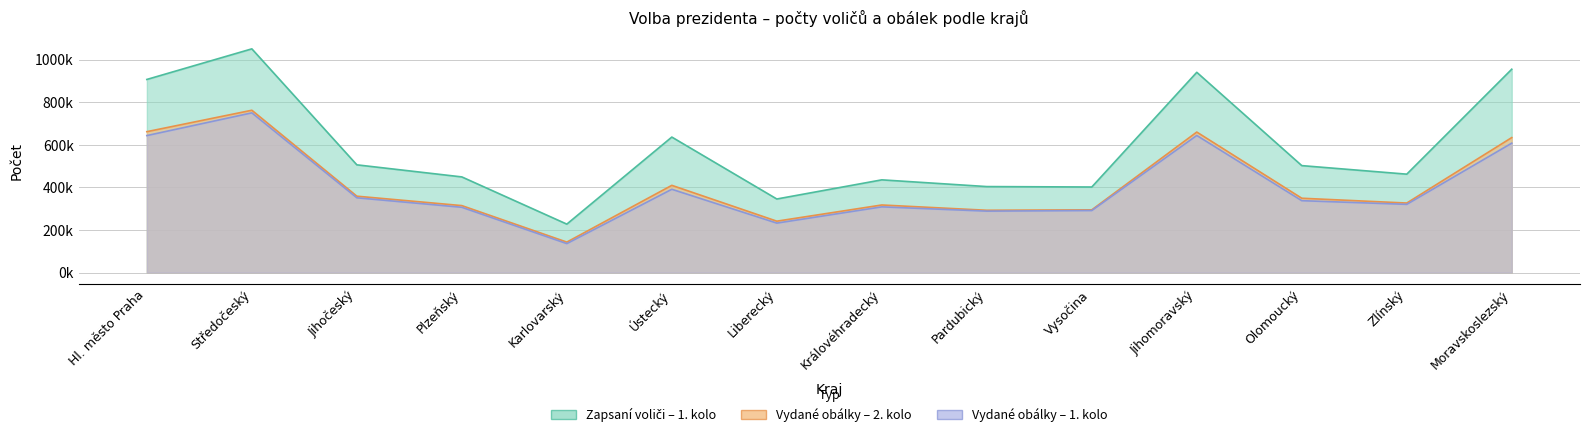

What is the minimum value for Zapsaní voliči – 1. kolo?

227663